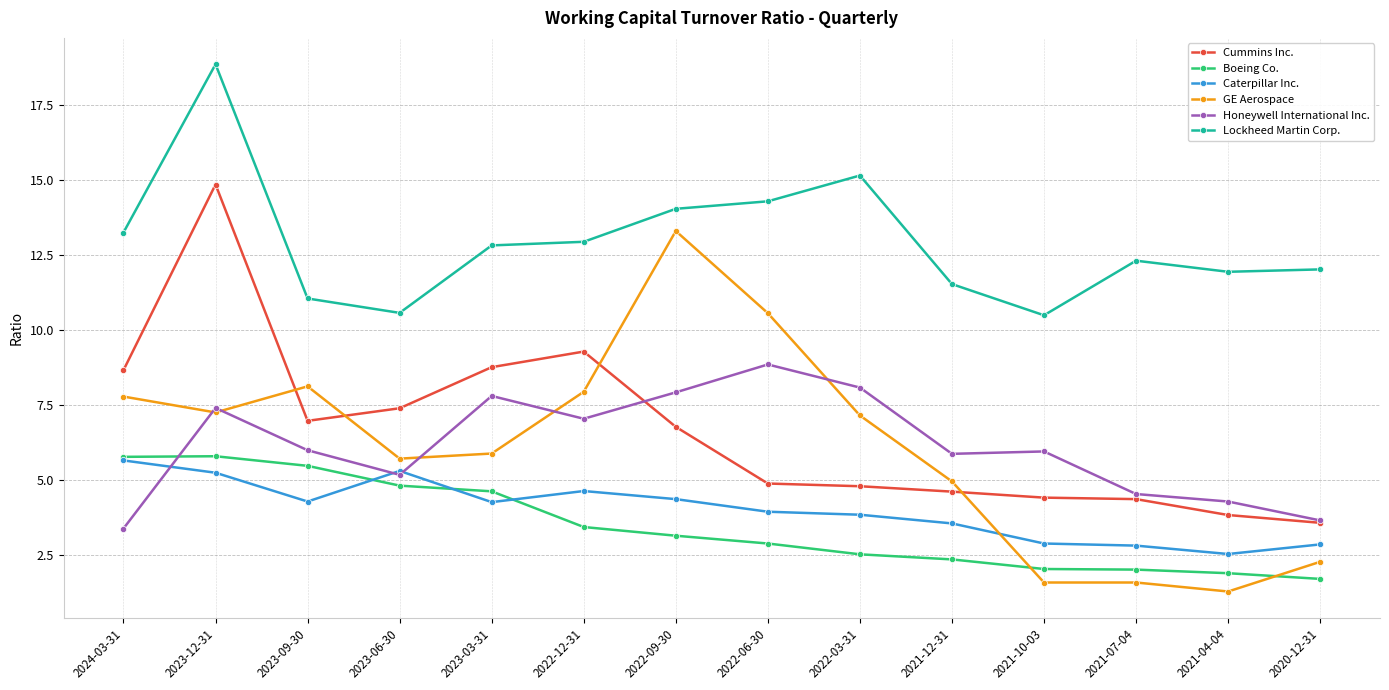

What is the total value across all series at 2021-04-04?

25.7